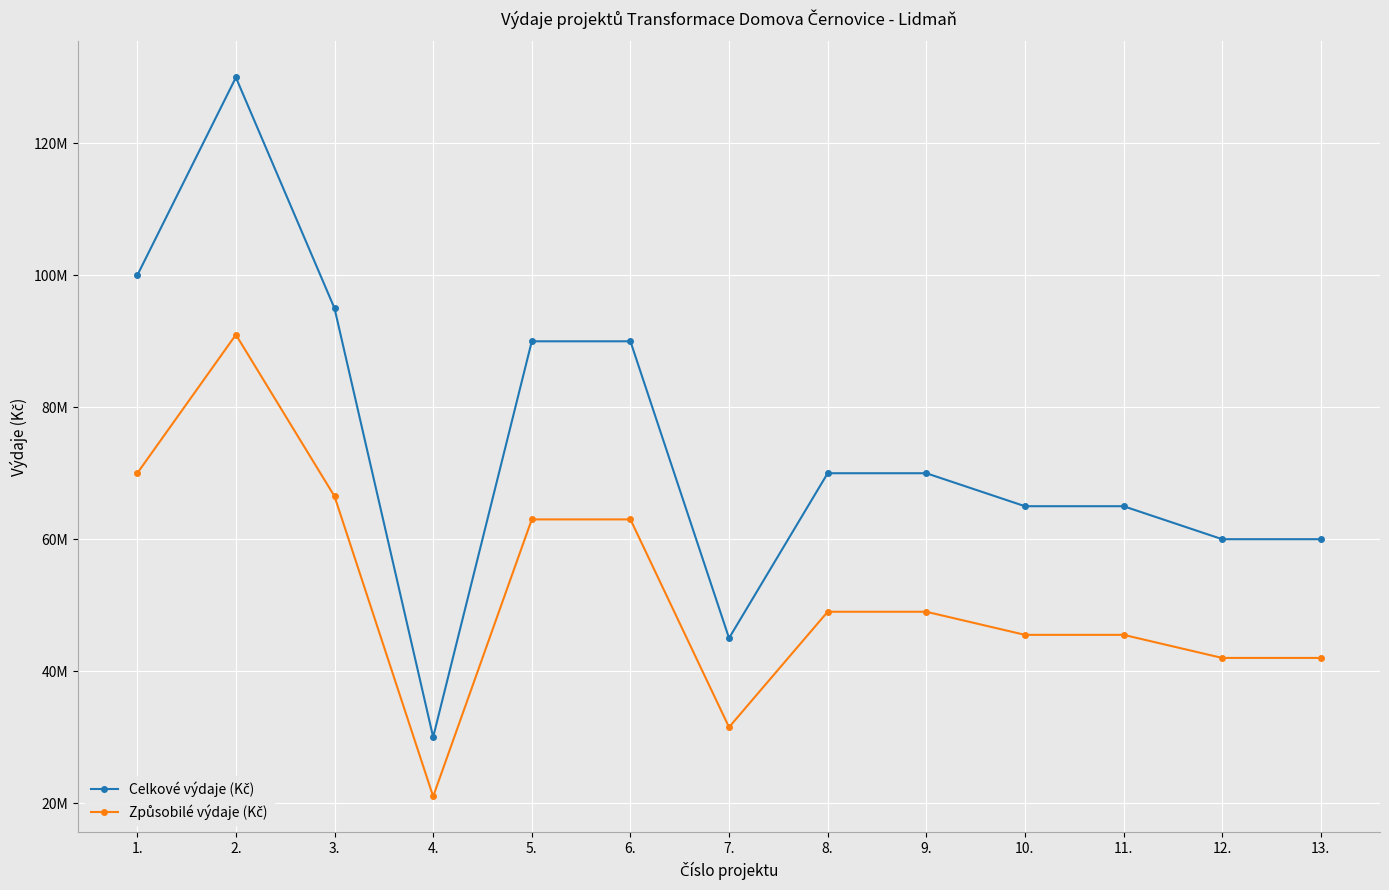

True or false: Způsobilé výdaje (Kč) and Celkové výdaje (Kč) intersect in this chart.

False